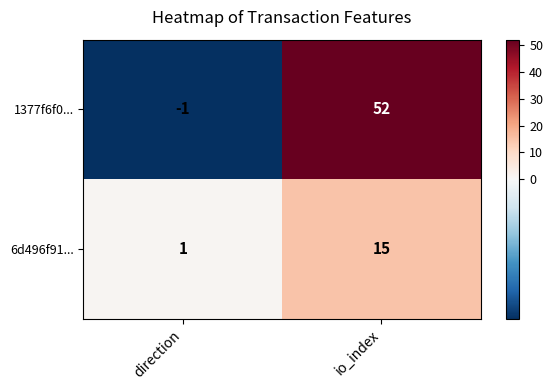

True or false: 1377f6f0... has a value of 89 at io_index.

False